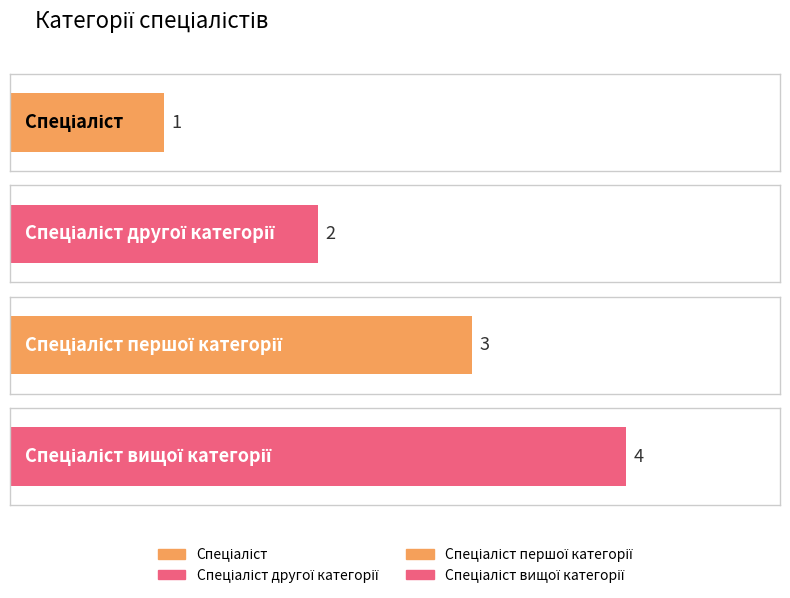

Where is the data nearest to the value 2?

Спеціаліст другої категорії